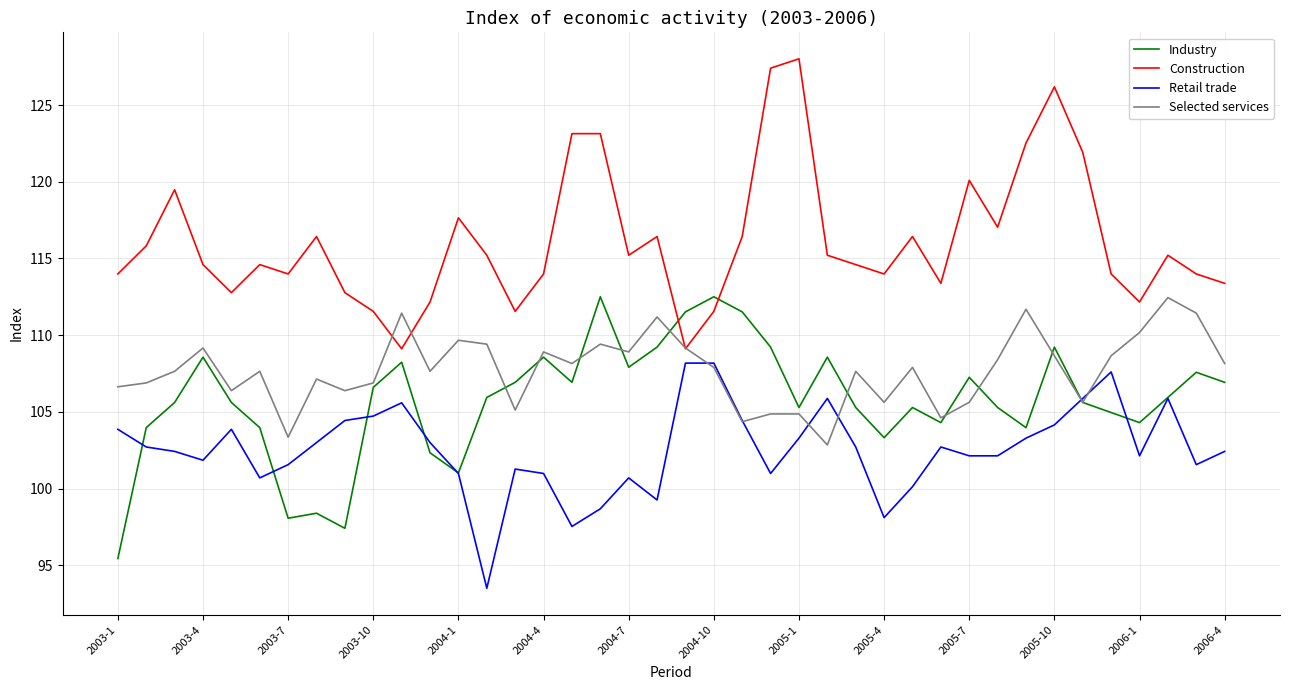

At how many categories does at least one series exceed 116?

15